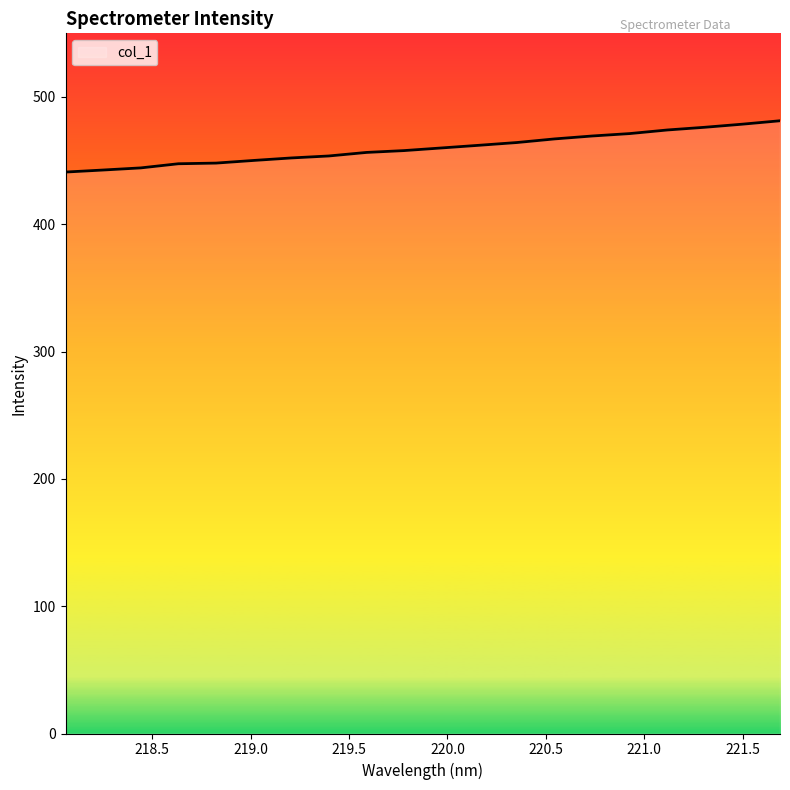

What is the smallest value displayed?

441.0